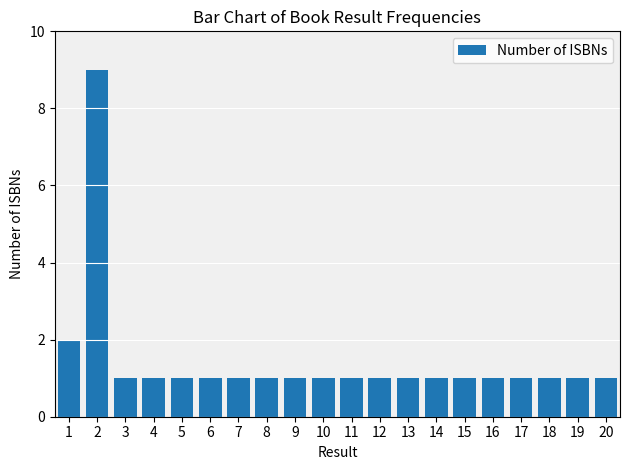

Approximately how many times larger is the value at 18 compared to 14?

1.0